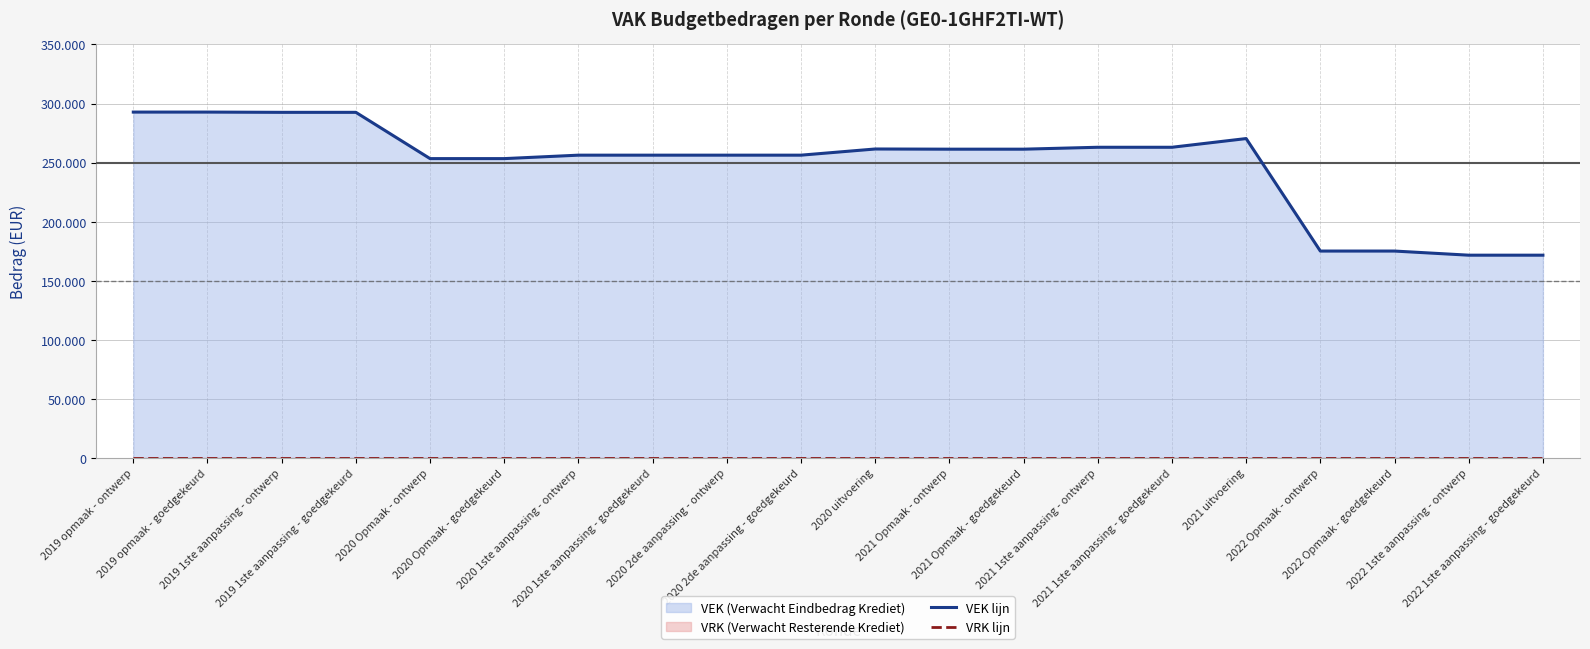

Which label corresponds to the largest value in the chart?

2019 opmaak - ontwerp